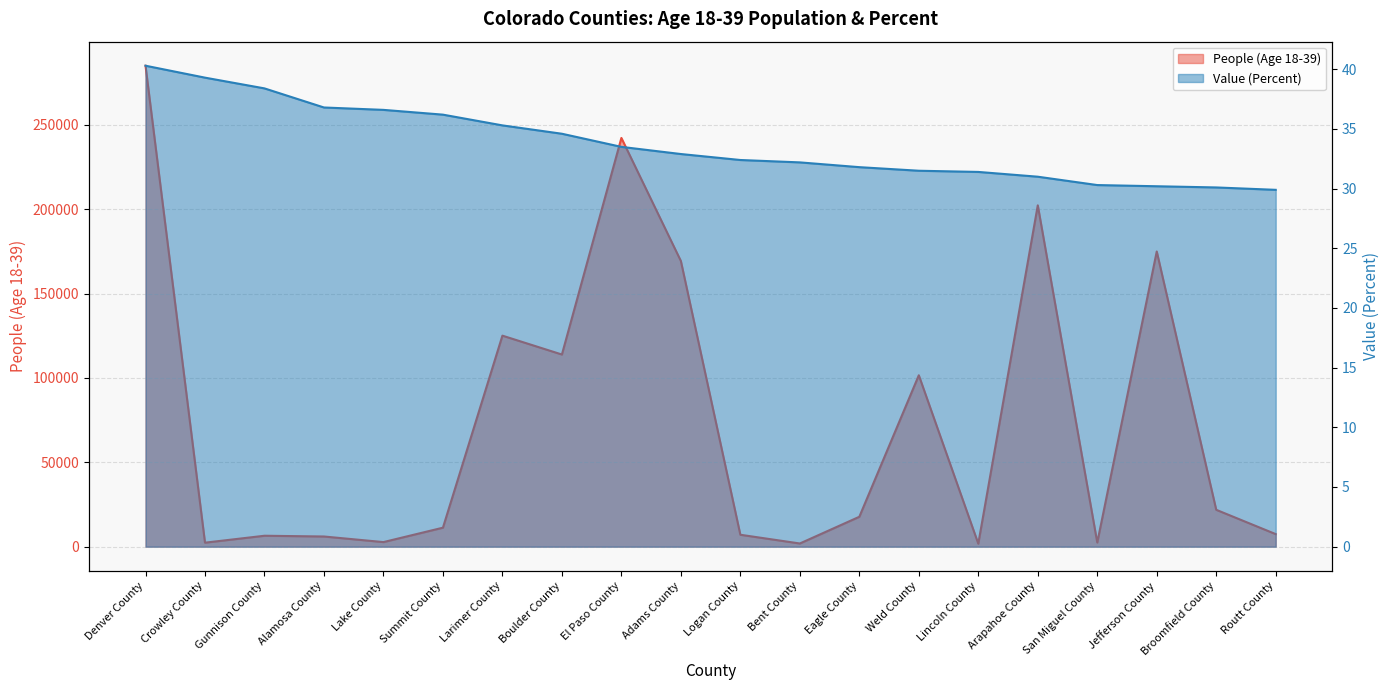

Reading right to left, extract all data points from this chart.

People (Age 18-39): 7438.0	21846.0	174941.0	2447.0	202297.0	1767.0	101578.0	17712.0	1885.0	7058.0	169303.0	242222.0	113872.0	125056.0	11250.0	2713.0	6027.0	6475.0	2367.0	285031.0
Value (Percent): 29.9	30.1	30.2	30.3	31.0	31.4	31.5	31.8	32.2	32.4	32.9	33.5	34.6	35.3	36.2	36.6	36.8	38.4	39.3	40.3